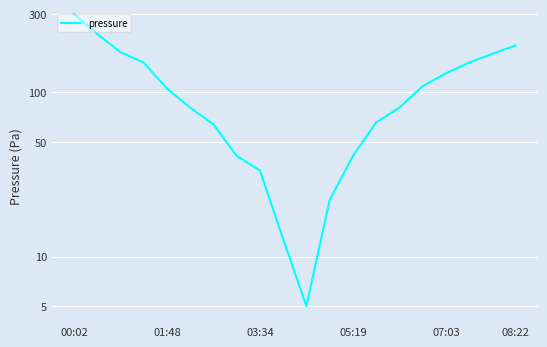

How many interior local valleys (lower than both neighbors) does the data have?

1